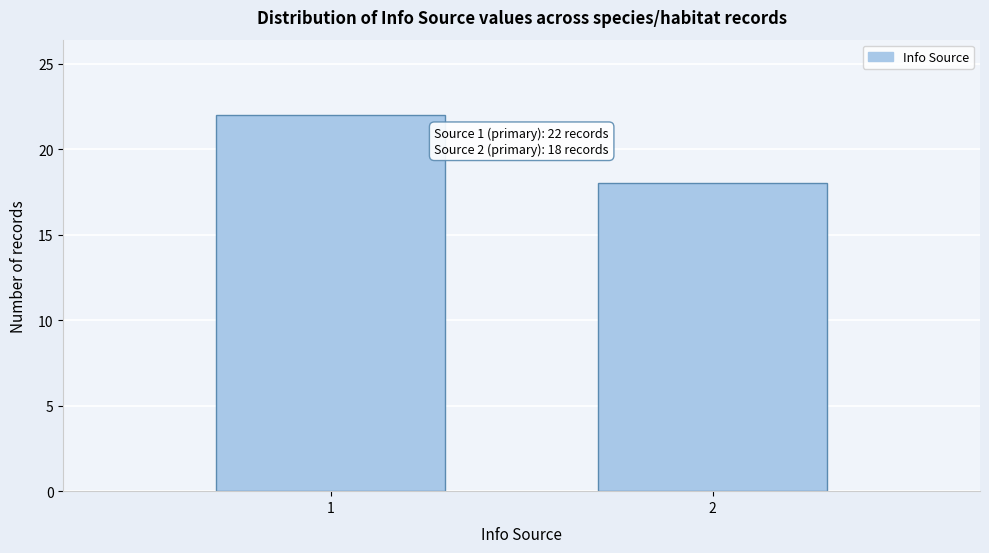

Reading right to left, extract all data points from this chart.

18	22